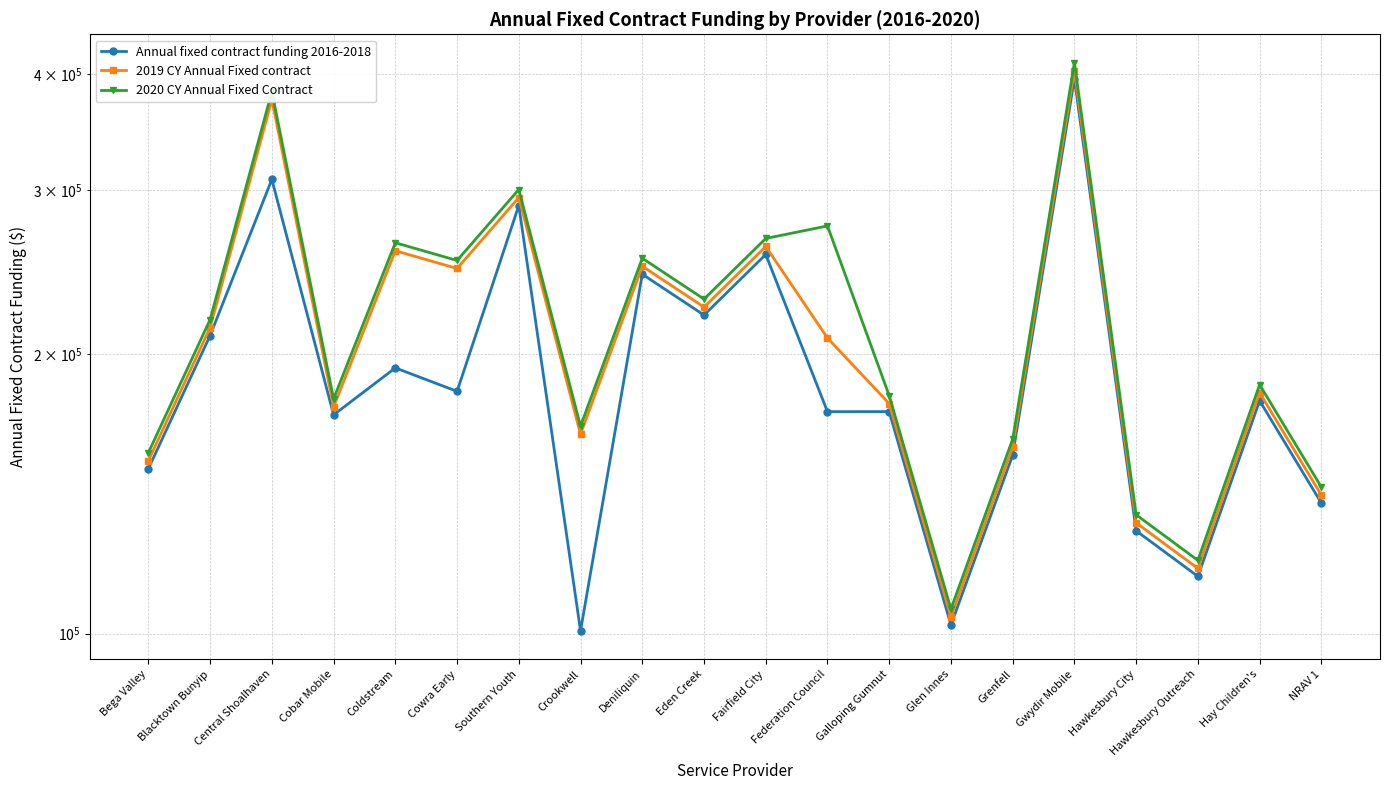

The 2020 CY Annual Fixed Contract series shows 156556.2 at Bega Valley. True or false?

True